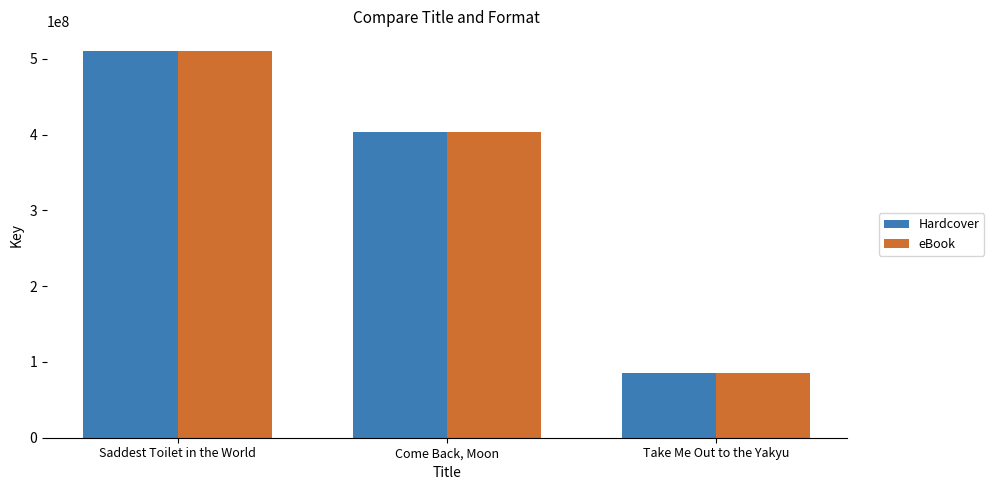

At which category is the sum across all series the highest?

Saddest Toilet in the World